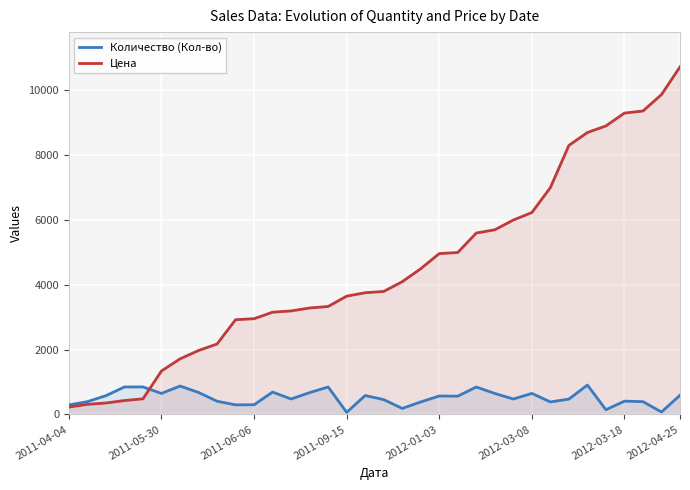

Which series has the largest total across all categories?

Цена